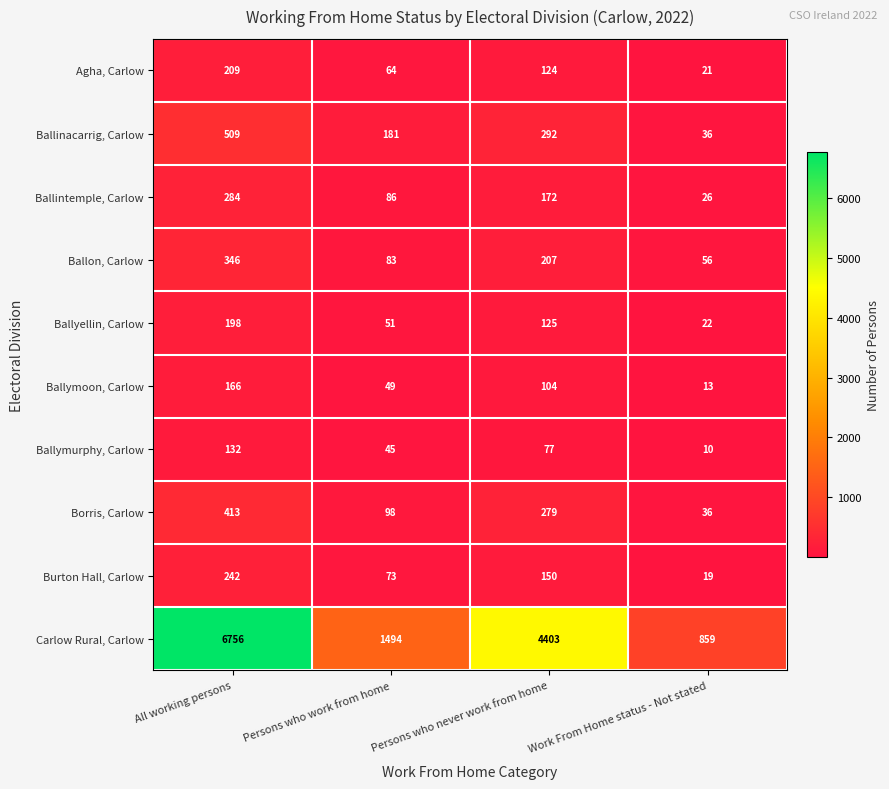

How many categories are shown in the chart?

4